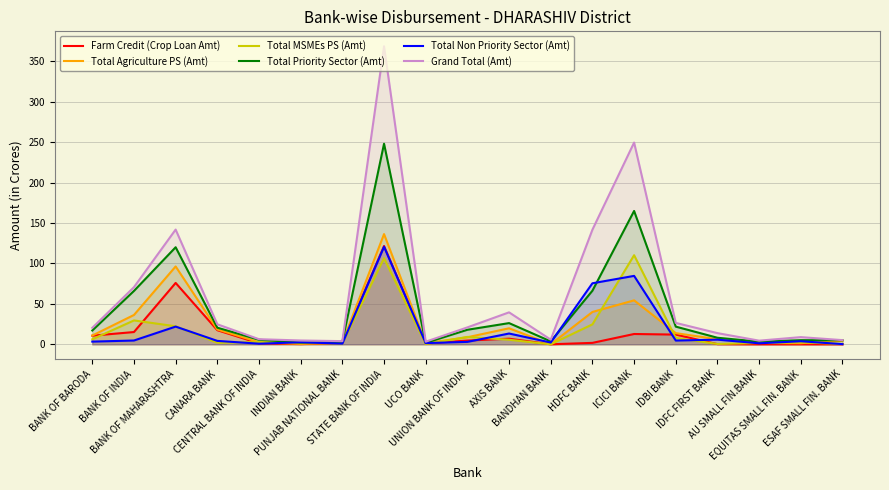

How many values in the Total Non Priority Sector (Amt) series are below 3?

8